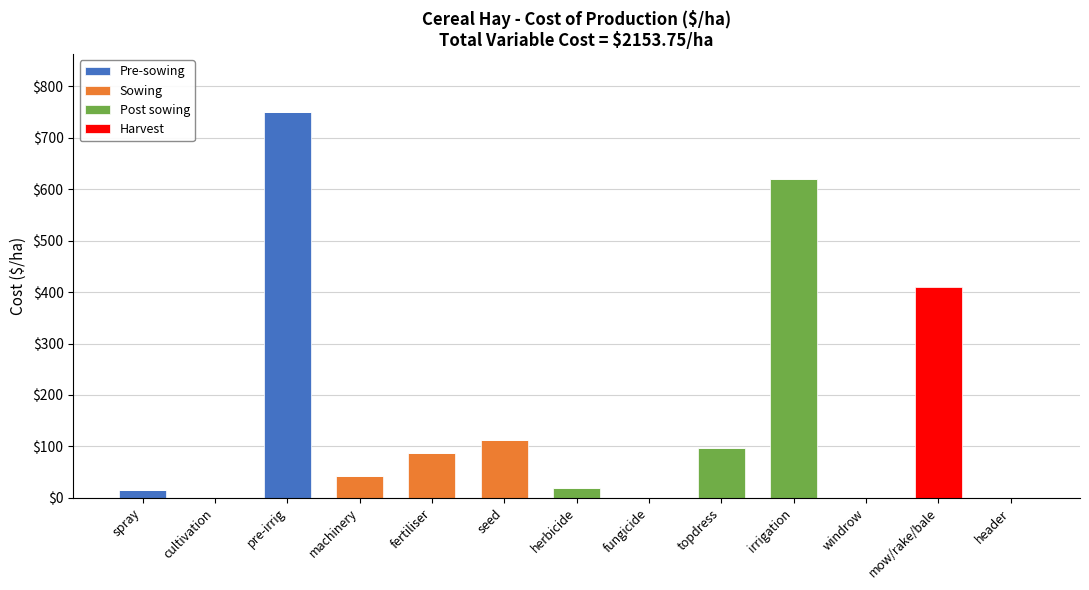

The value of Pre-sowing at fertiliser is 0.0. True or false?

True